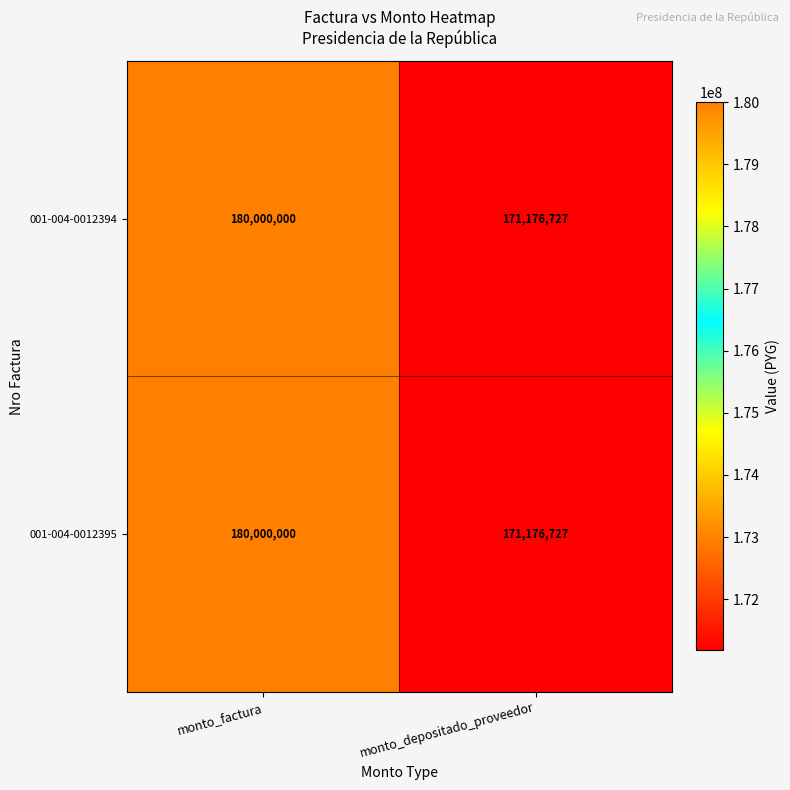

At how many categories does at least one series exceed 171543408?

1